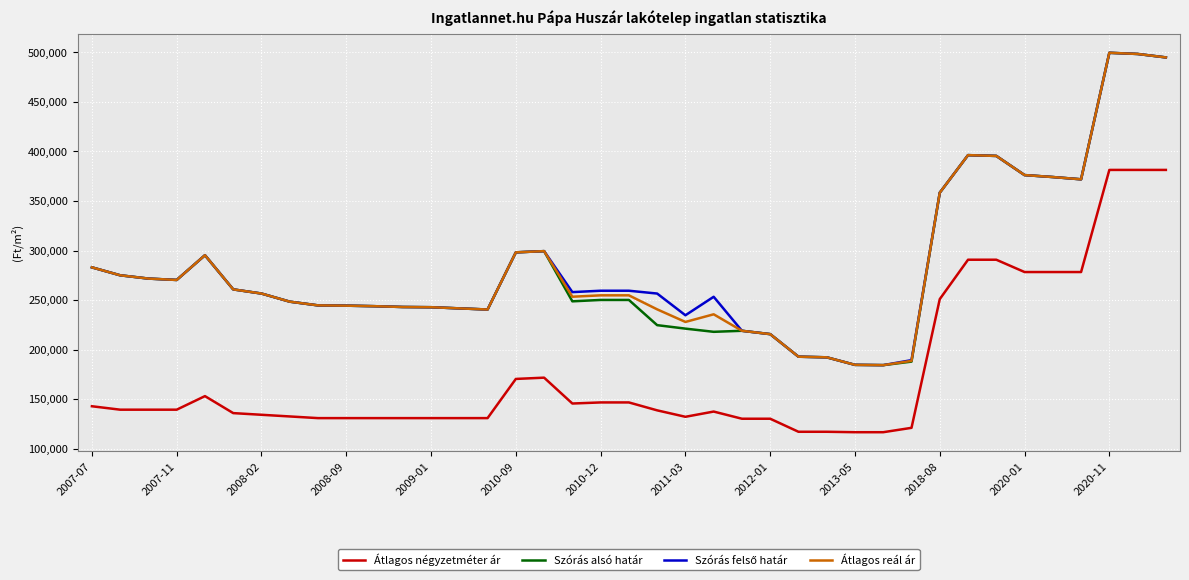

True or false: Átlagos reál ár and Átlagos négyzetméter ár cross at least once.

False